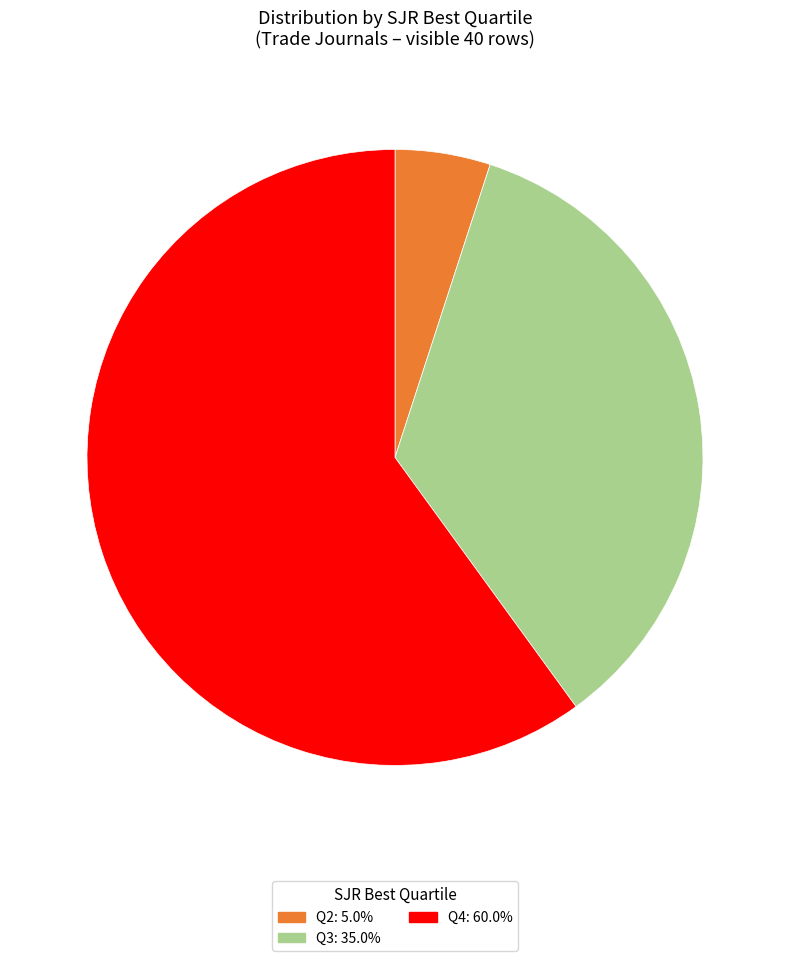

Is there any slice that represents more than half of the pie?

Yes